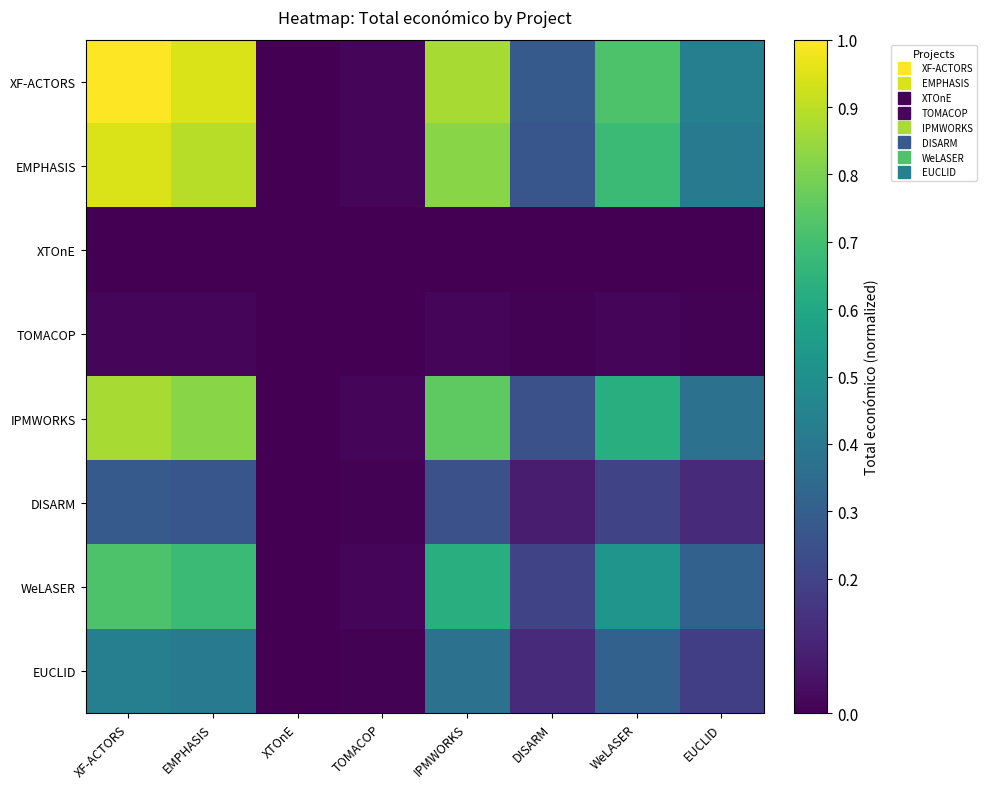

Between XTOnE and EMPHASIS, which is larger?

EMPHASIS